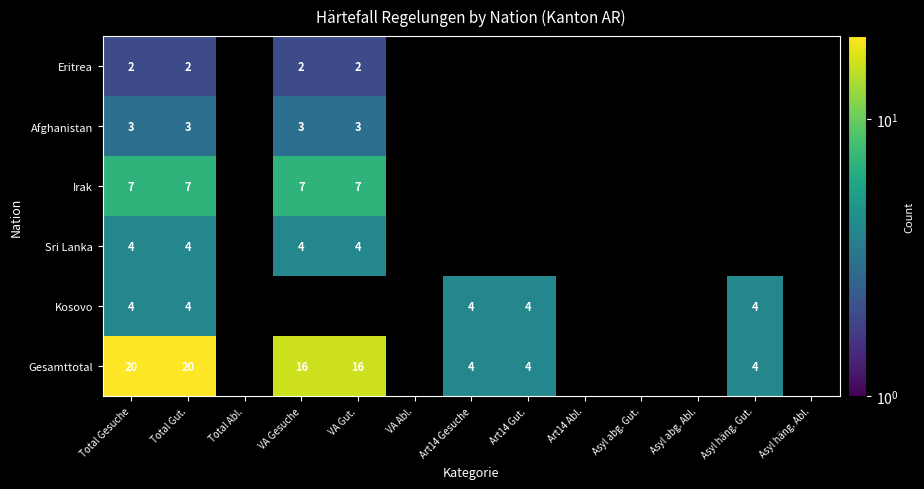

The value of Irak at VA Gut. is 7. True or false?

True